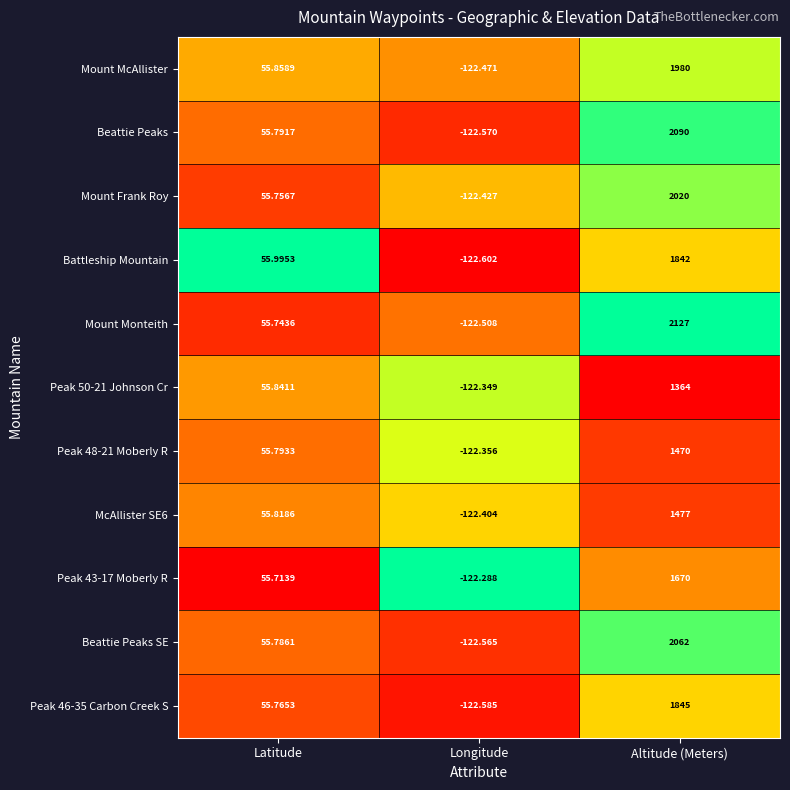

Is the value of Peak 50-21 Johnson Cr at Altitude (Meters) greater than the value of Peak 48-21 Moberly R at Altitude (Meters)?

No